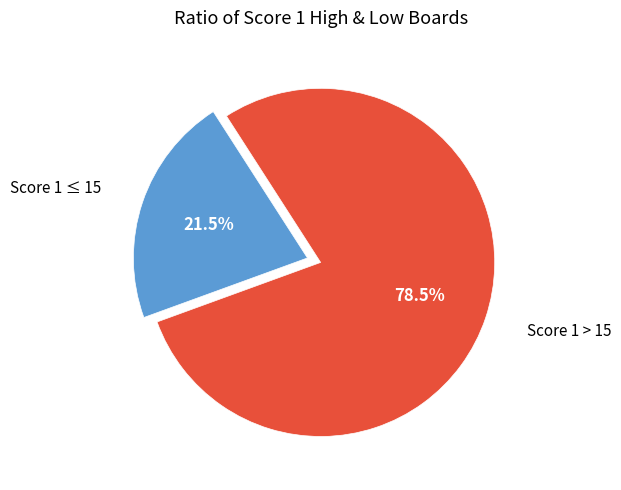

What is the total percentage of Score 1 ≤ 15 and Score 1 > 15?

100.0%